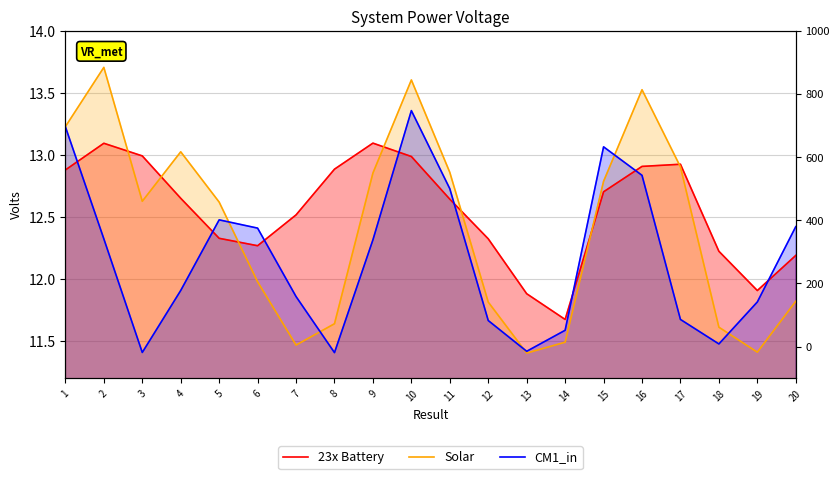

What is the difference between the maximum and minimum values in the Solar series?

2.3